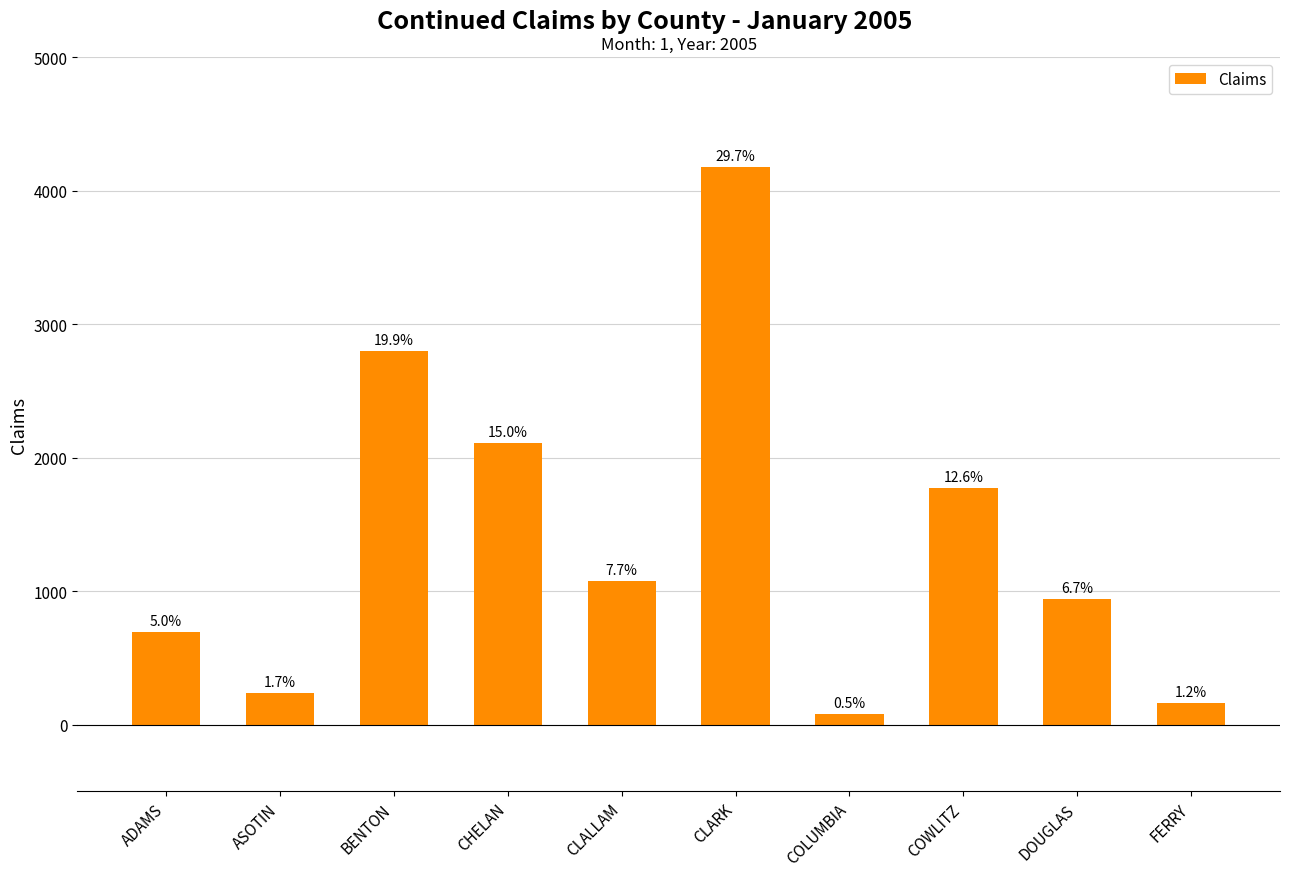

How many bars are there in total?

10